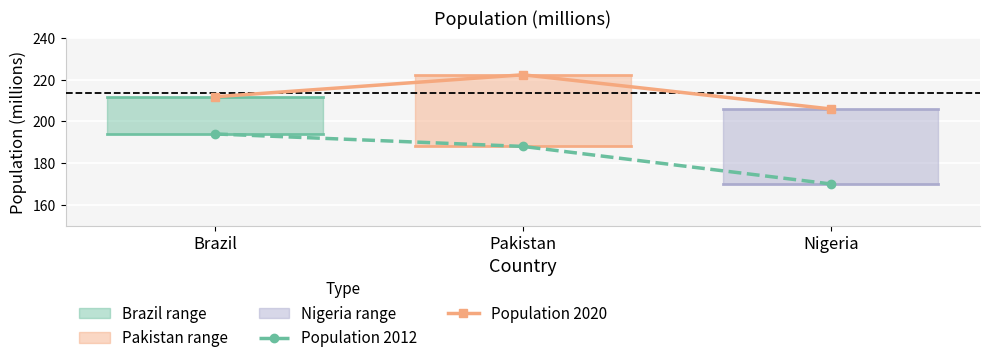

How many categories are shown in the chart?

3